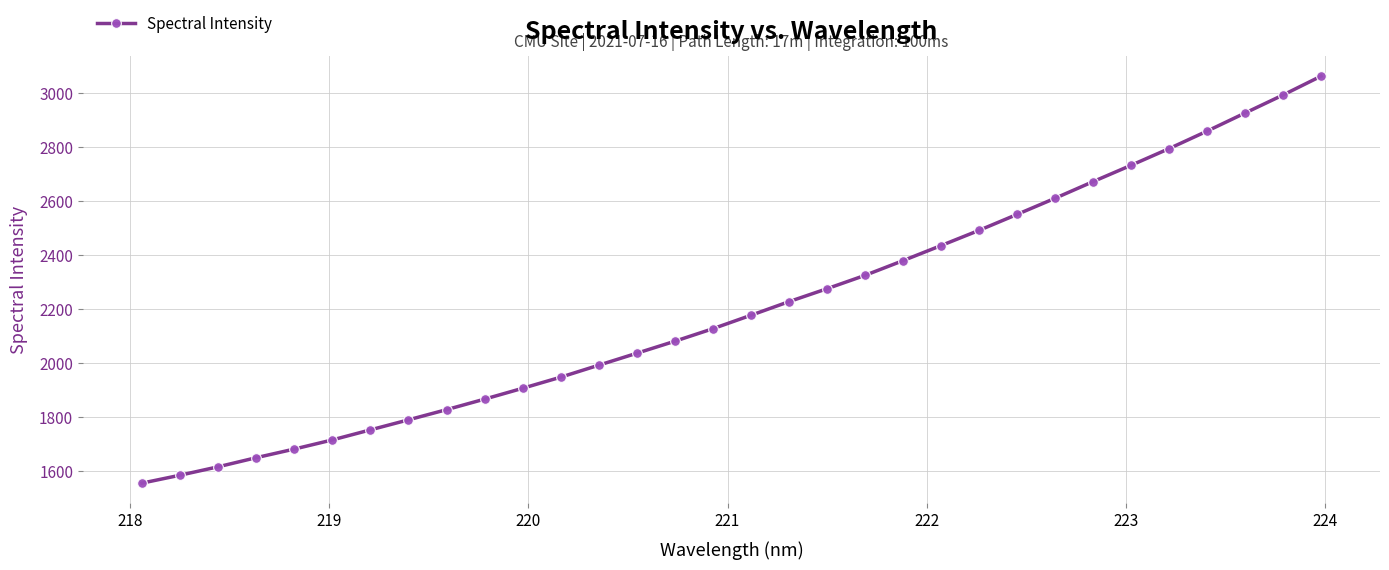

What is the difference between the maximum and second lowest values?

1479.4